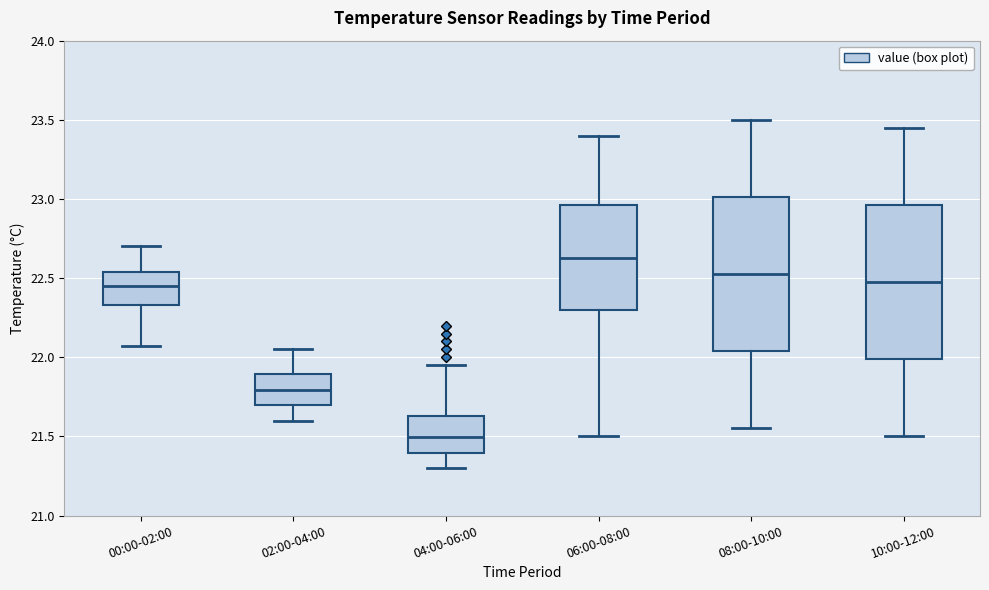

Which box's median line is the highest?

06:00-08:00